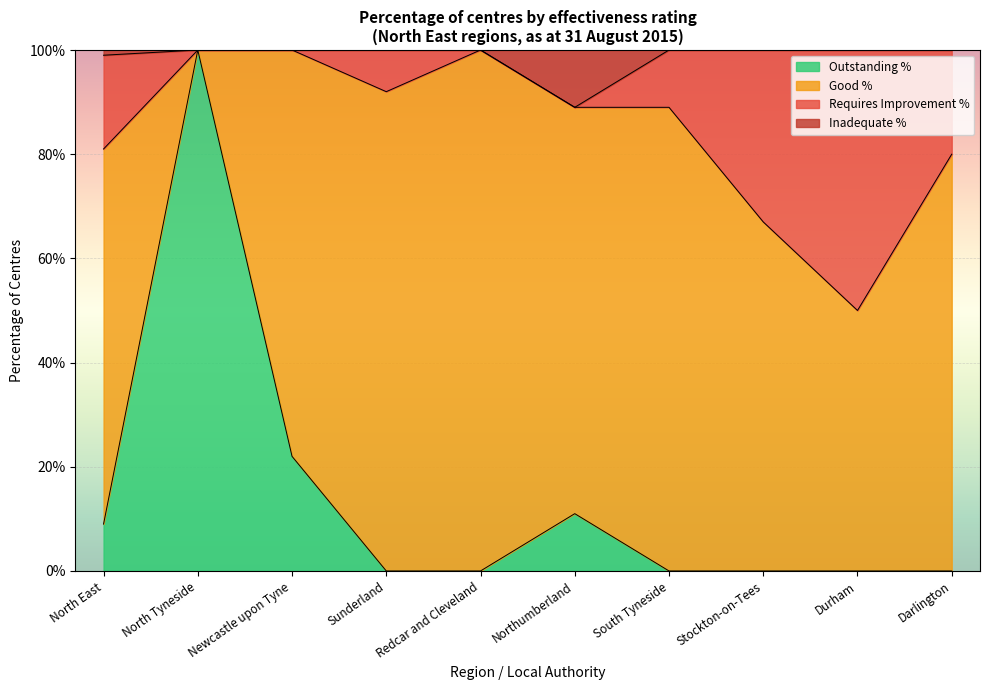

What is the maximum value for Outstanding %?

100